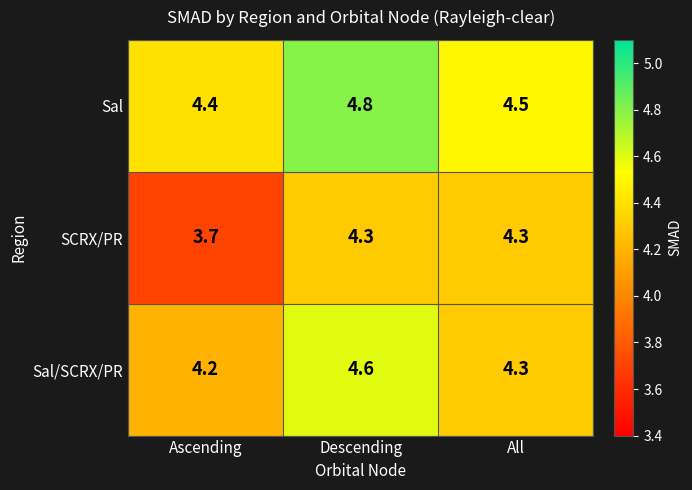

Which series has the widest spread of values?

SCRX/PR